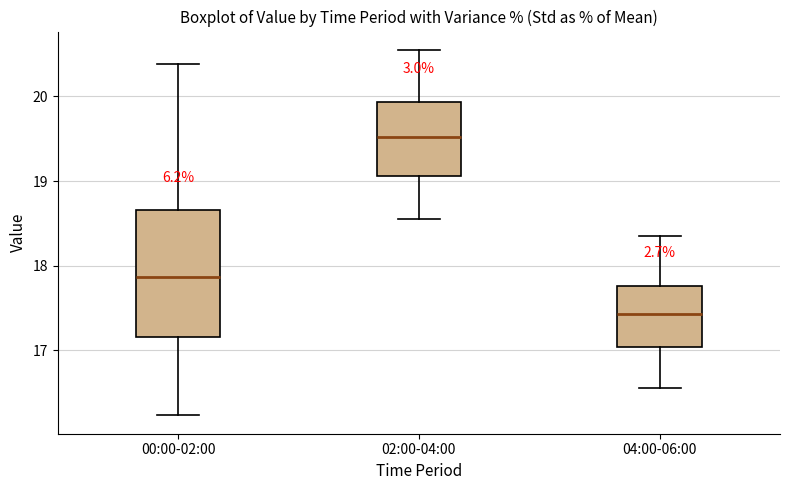

Reading left to right, read every box against the y-axis: the position of its median line, the range the box covers, and the ends of its whiskers. The values are not printed on the chart, so give them approximately, as read against the axis.

00:00-02:00: median 17.9, box 17.2 to 18.7, whiskers 16.2 to 20.4
02:00-04:00: median 19.5, box 19.1 to 19.9, whiskers 18.6 to 20.6
04:00-06:00: median 17.4, box 17.0 to 17.8, whiskers 16.6 to 18.4